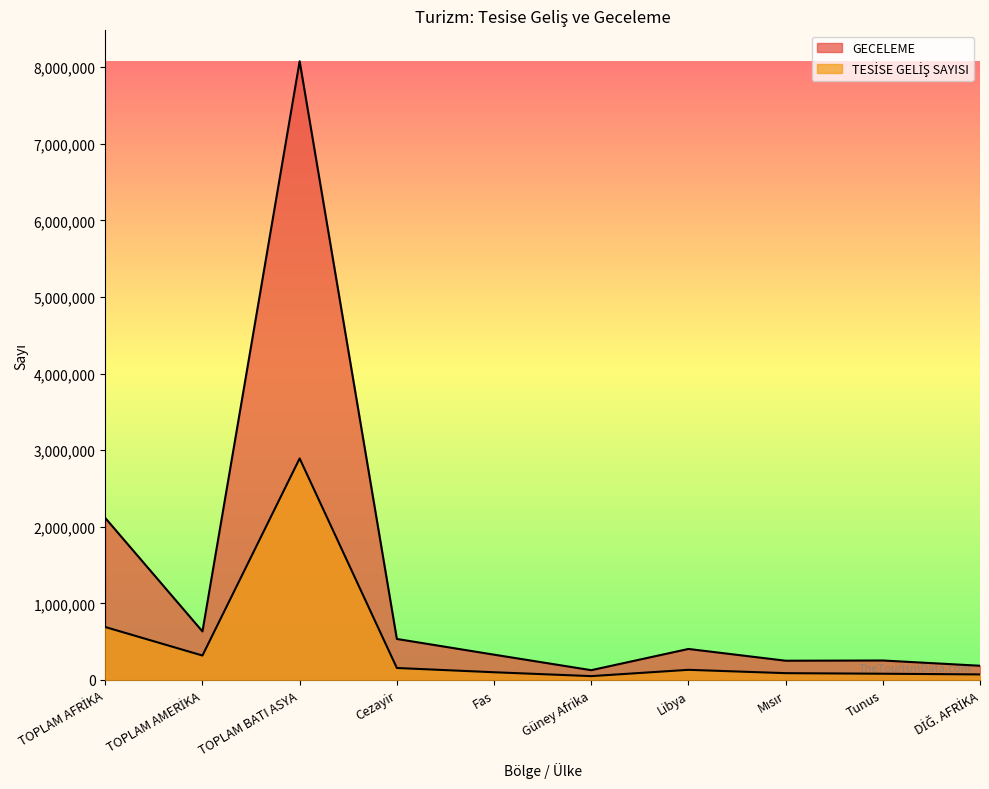

What is the minimum value for TESİSE GELİŞ SAYISI?

49976